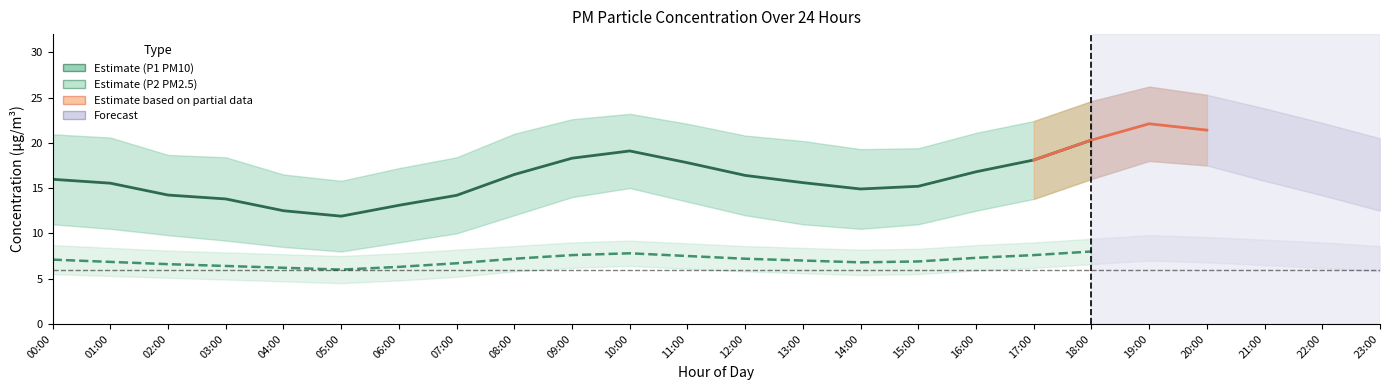

At which category does P2_hi reach its first local valley?

05:00